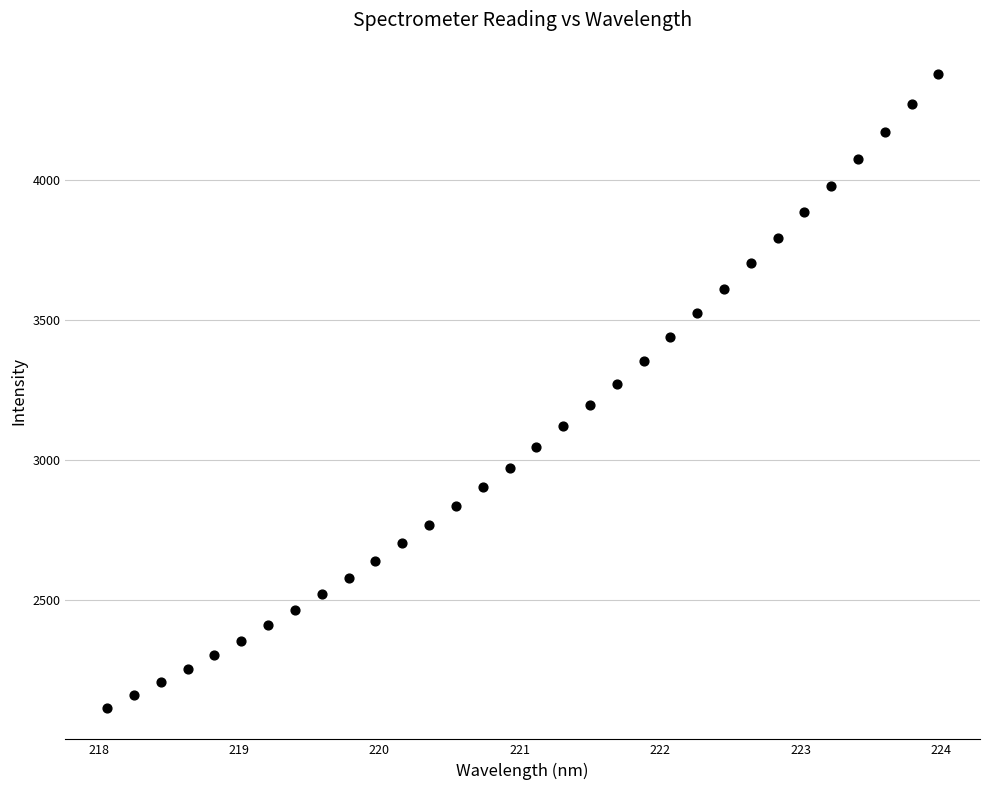

What is the range of X values (max minus min)?

5.9